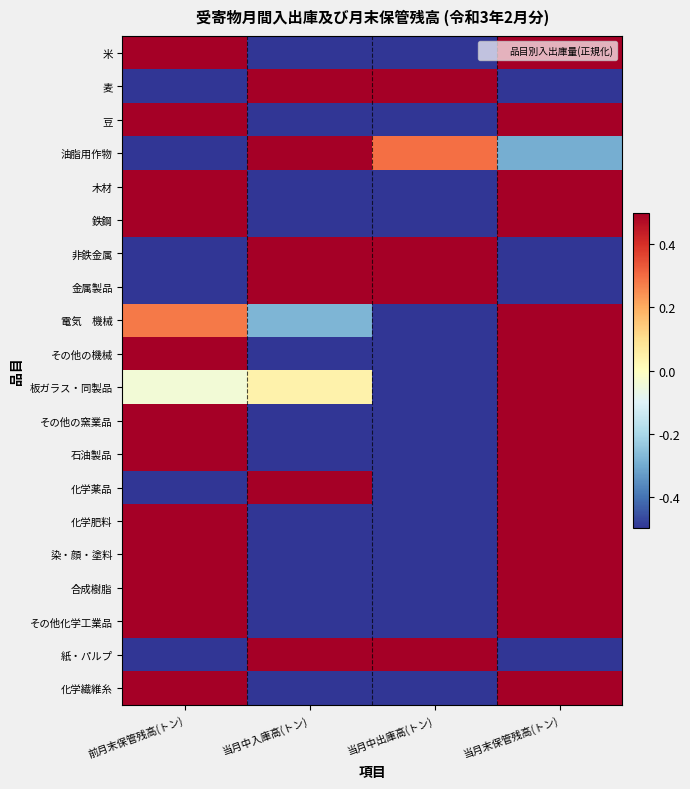

Which has a higher value, 前月末保管残高(トン) or 当月中入庫高(トン)?

前月末保管残高(トン)